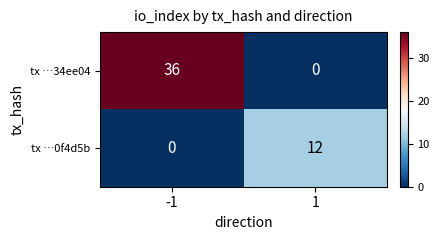

What value does the tx …0f4d5b series have at 1?

12